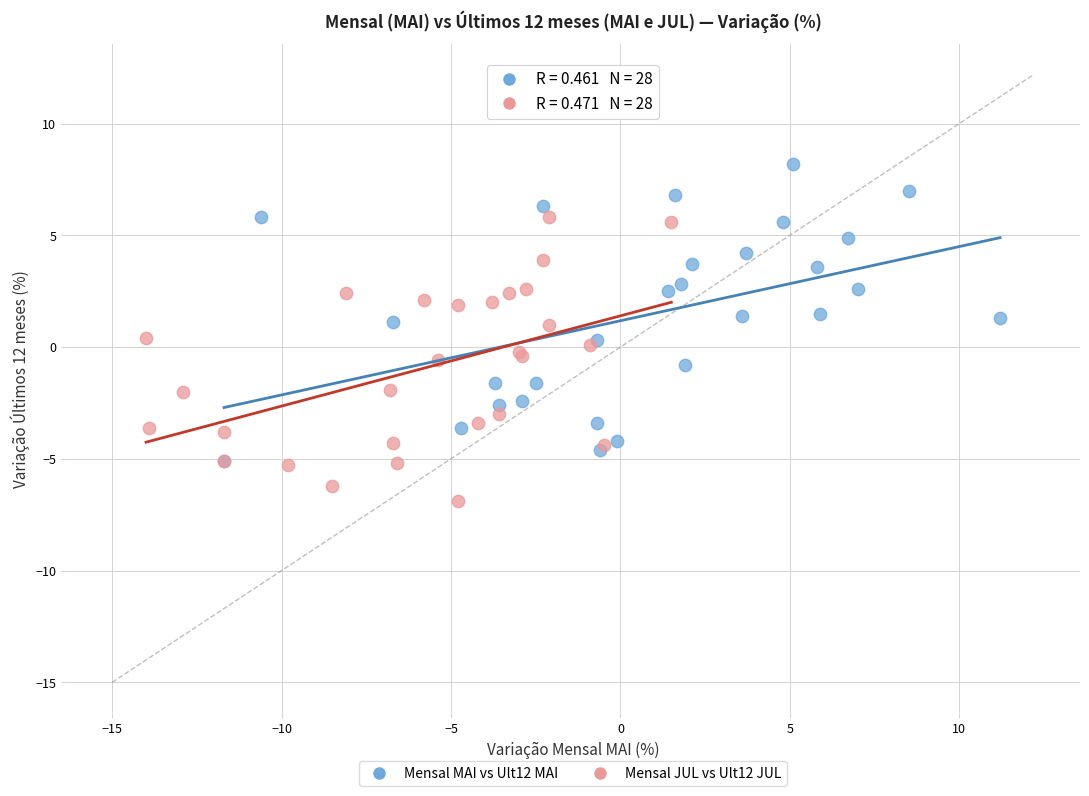

Which series has the largest Y range (max minus min)?

Mensal MAI vs Ult12 MAI